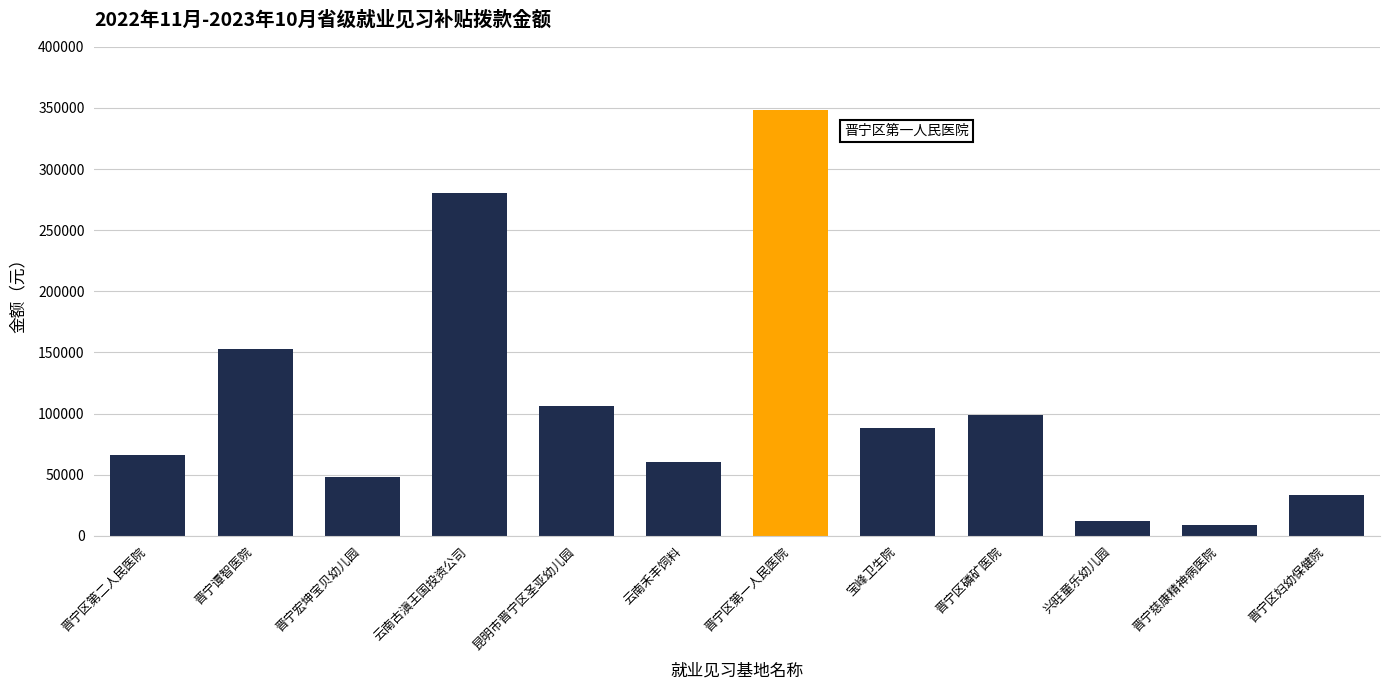

Where is the data nearest to the value 178500?

晋宁谭智医院